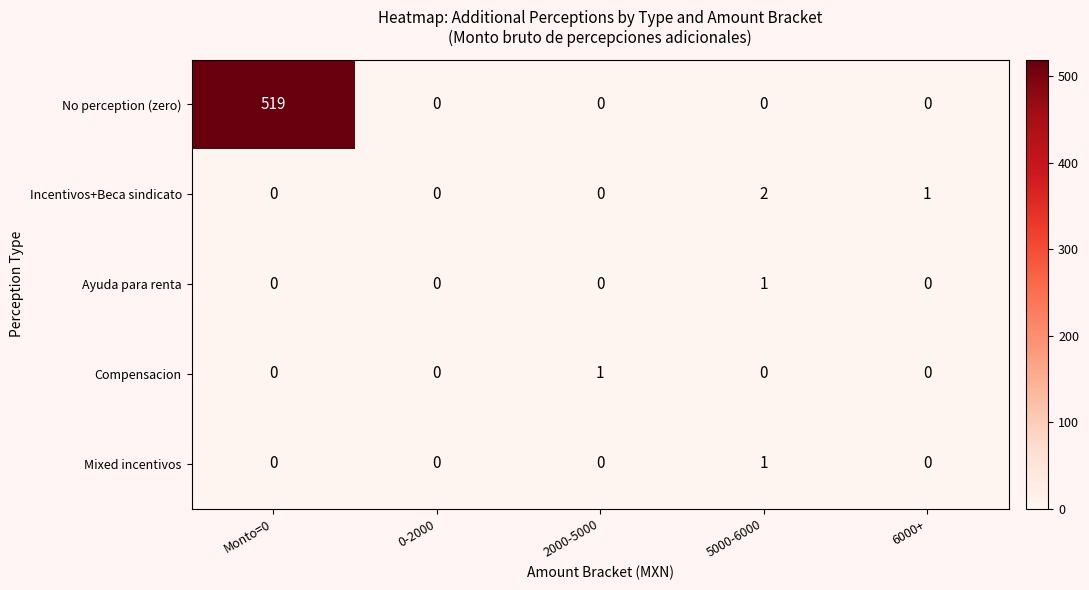

What is the spread (max minus min) of values at Monto=0?

519